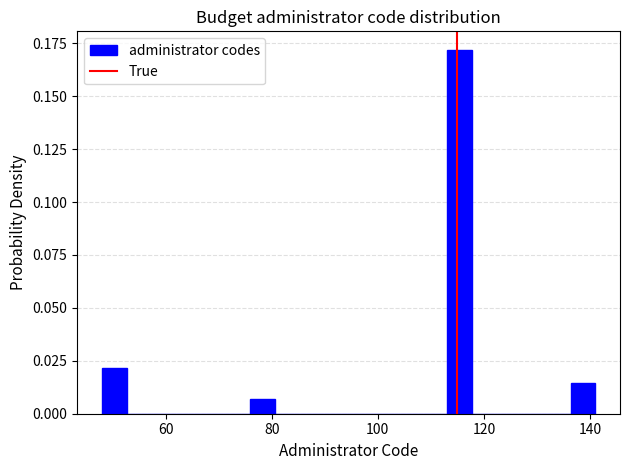

Around what value on the x-axis is the tallest bar? Give the approximate position of its centre, as read against the axis.

116